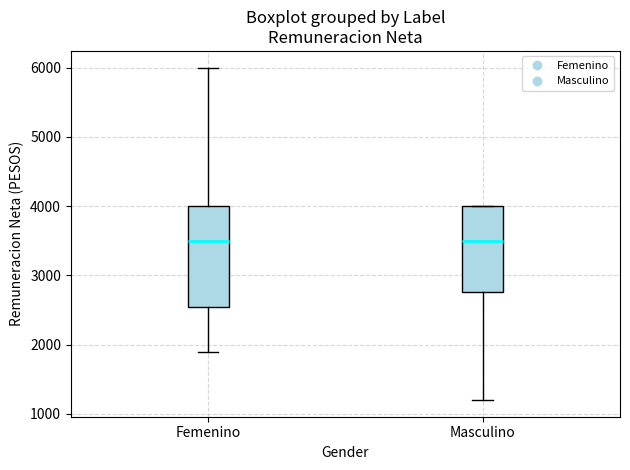

Which box is the tallest, from its lower edge to its upper edge?

Femenino